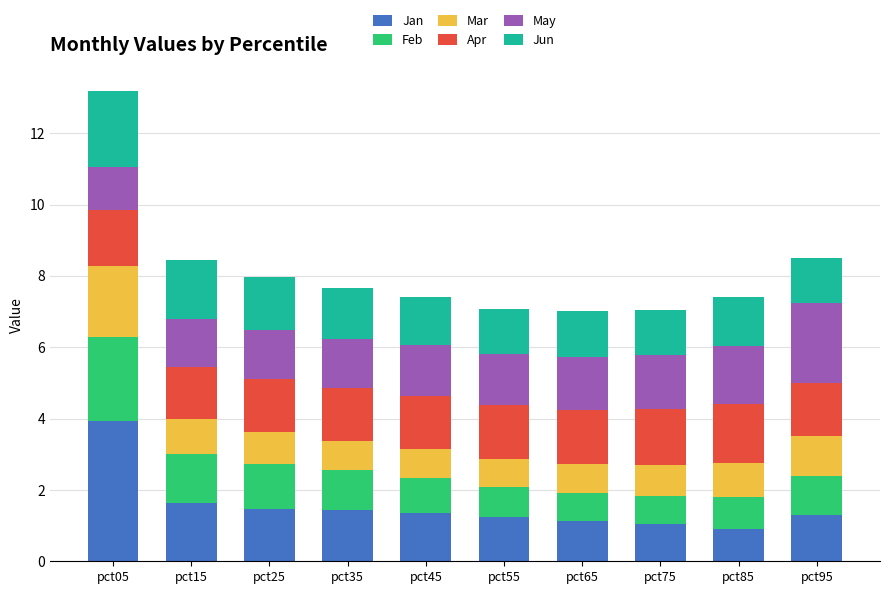

What value does the Jan series have at pct25?

1.5